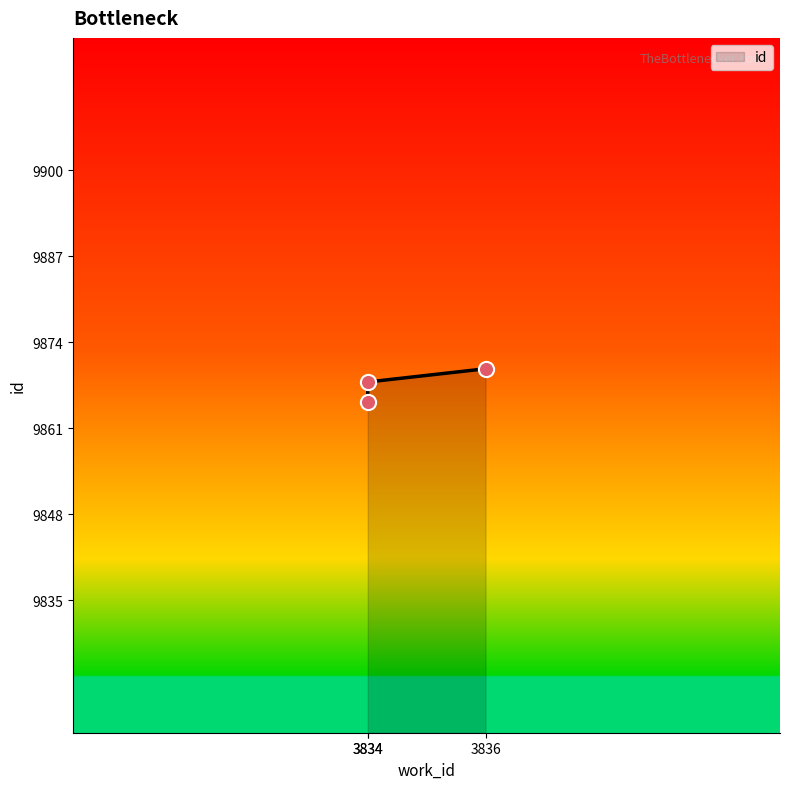

What is the change in value from 3834 to 3836?

+2